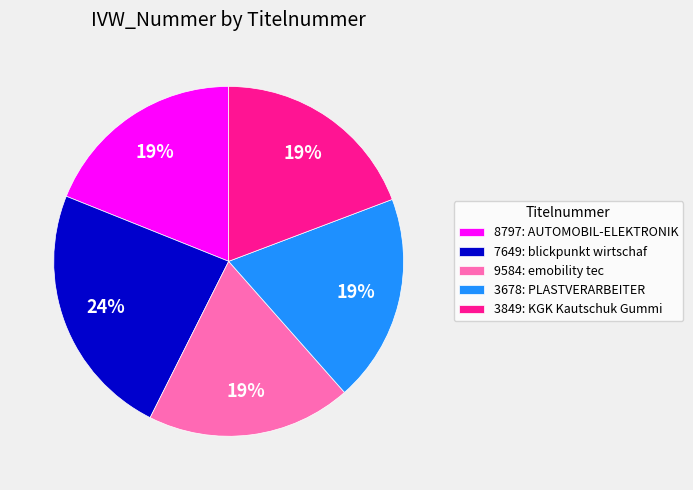

How many slices are in this pie chart?

5